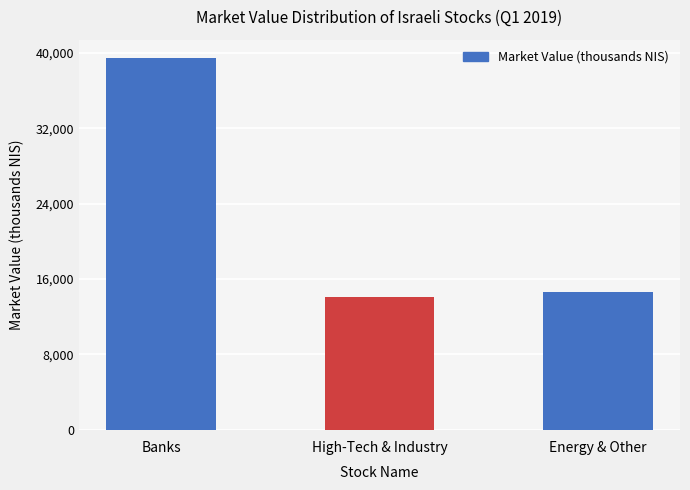

How many bars are there in total?

3